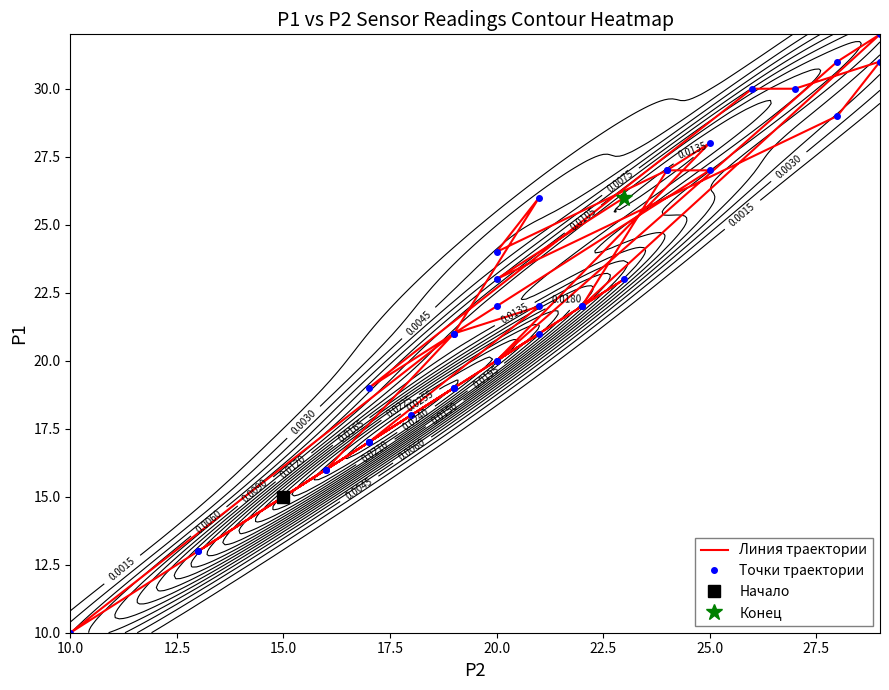

Which series has the largest total across all categories?

Линия траектории